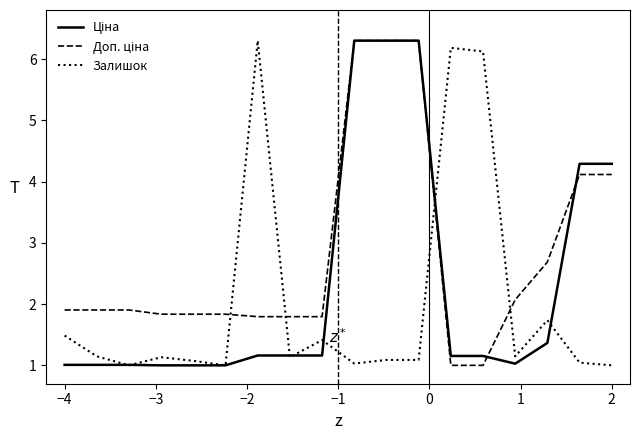

What is the minimum value shown in the chart?

1.0